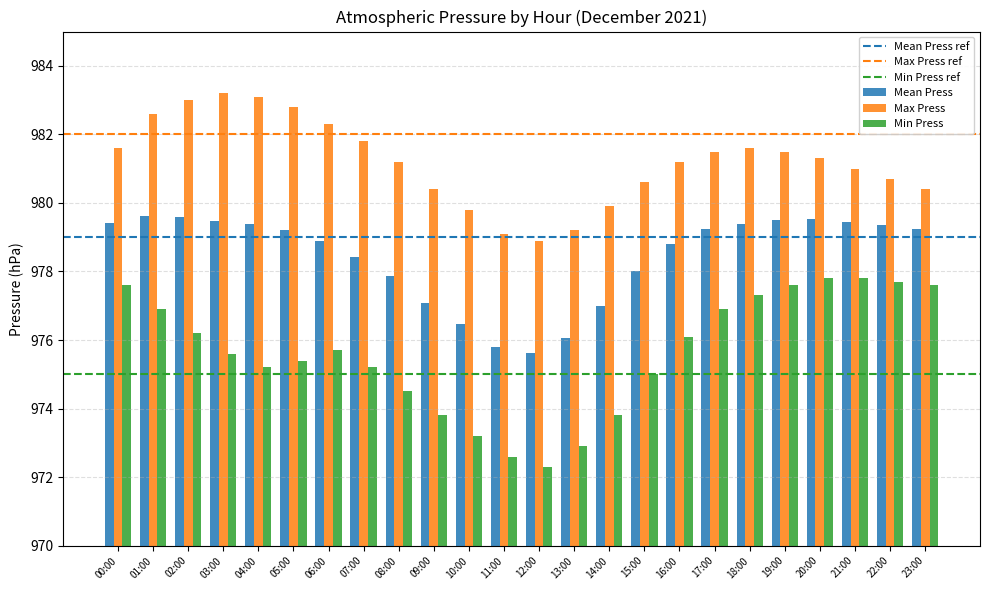

What is the total value across all series at 10:00?

2929.5